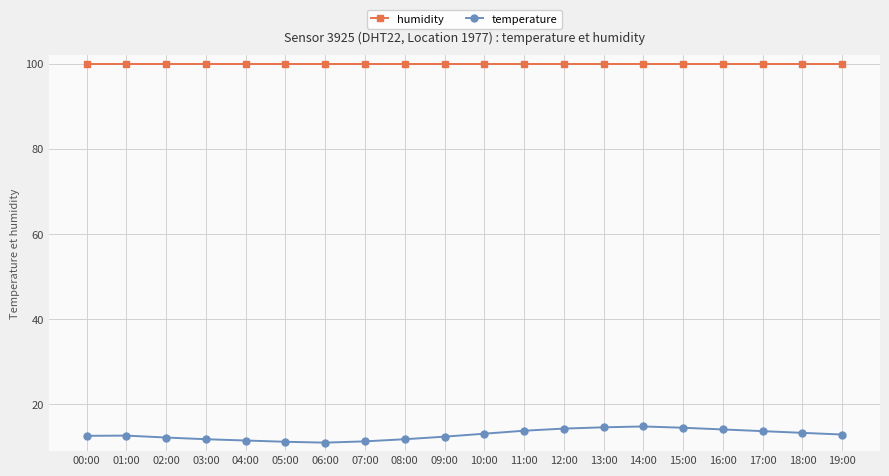

True or false: humidity and temperature cross at least once.

False